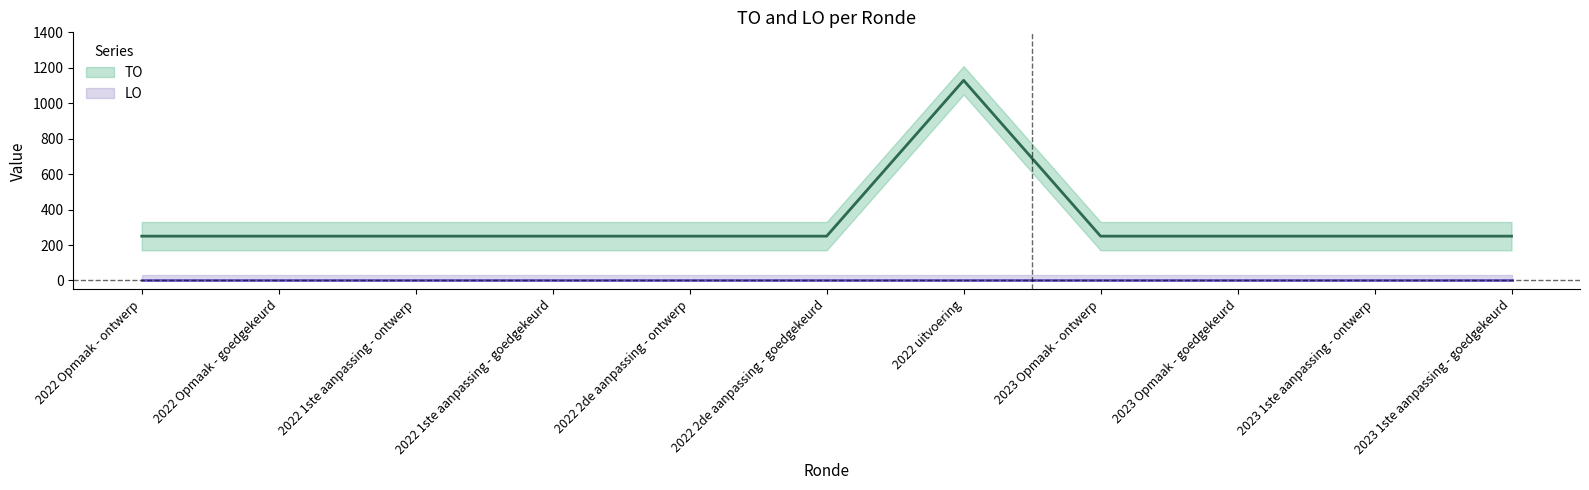

Where is the first local maximum?

2022 uitvoering